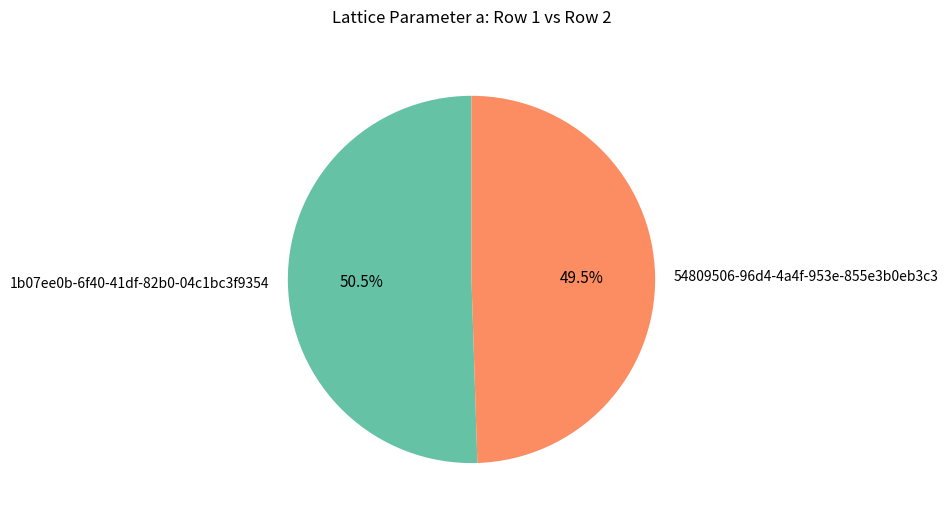

To the nearest percent, what is the difference between the largest and smallest slice percentages?

1%